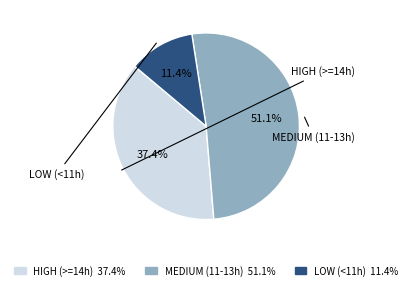

Is there a majority slice in this chart?

Yes